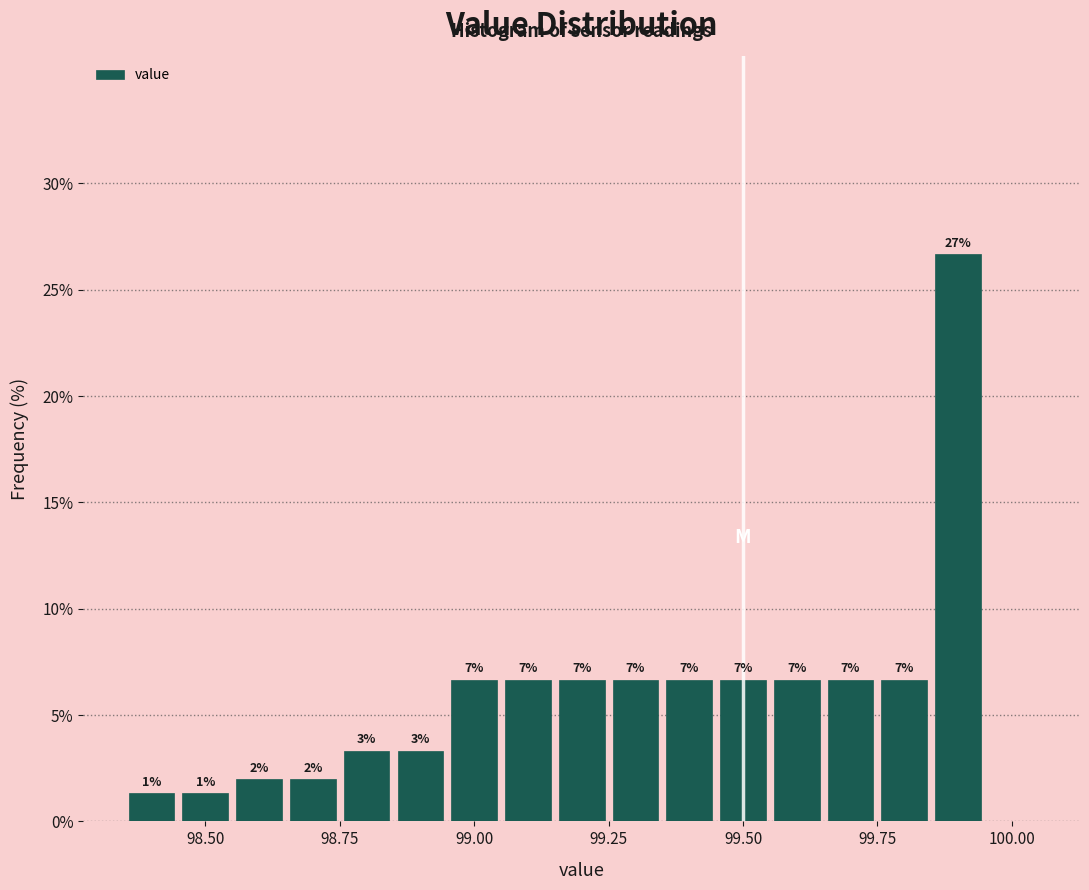

Around what value on the x-axis is the tallest bar? Give the approximate position of its centre, as read against the axis.

99.90